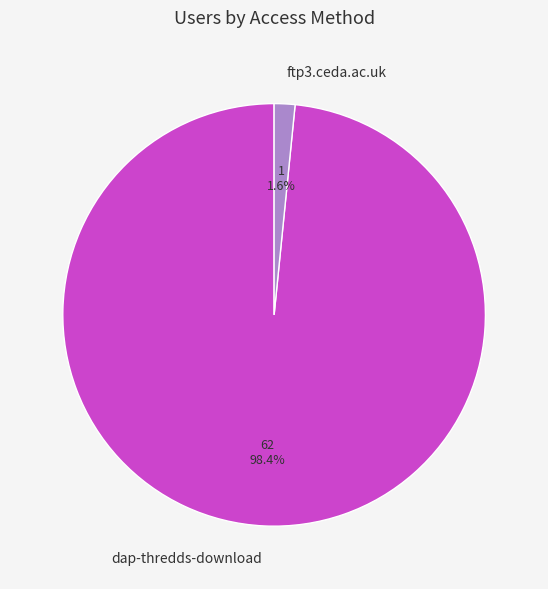

How much of the chart is everything except dap-thredds-download?

1.6%